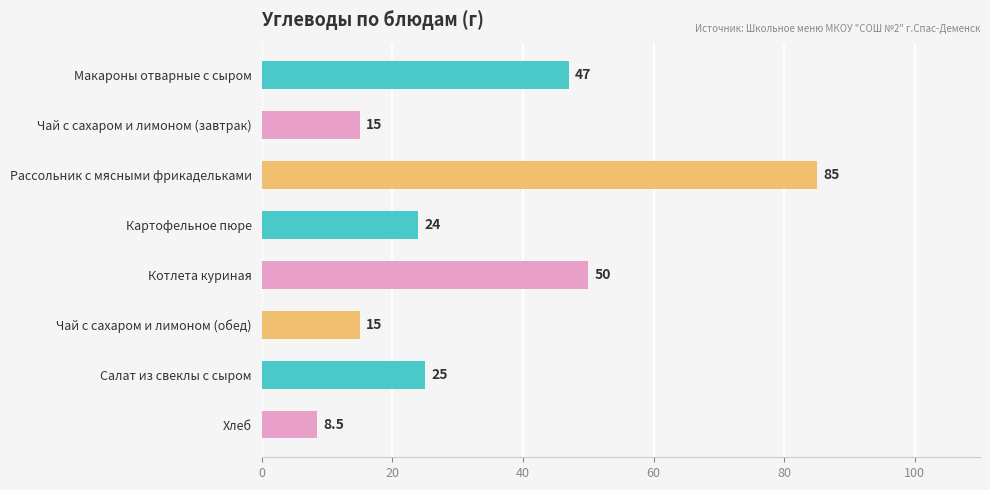

What is the average value?

33.7